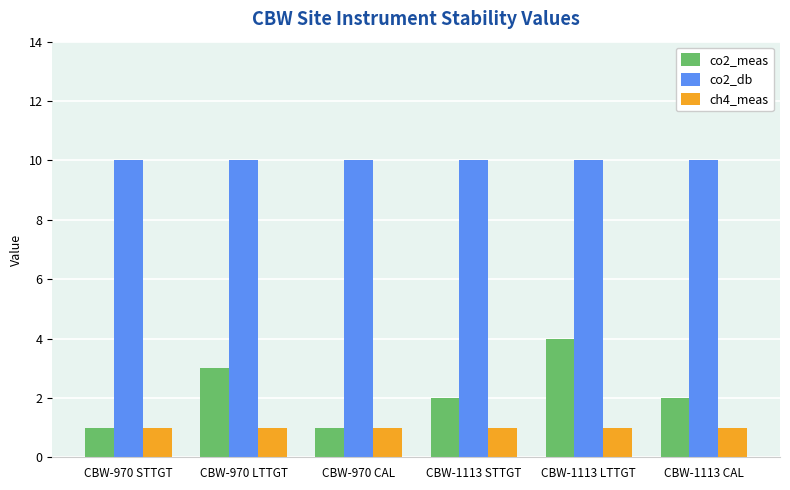

How many bars are there in total?

18